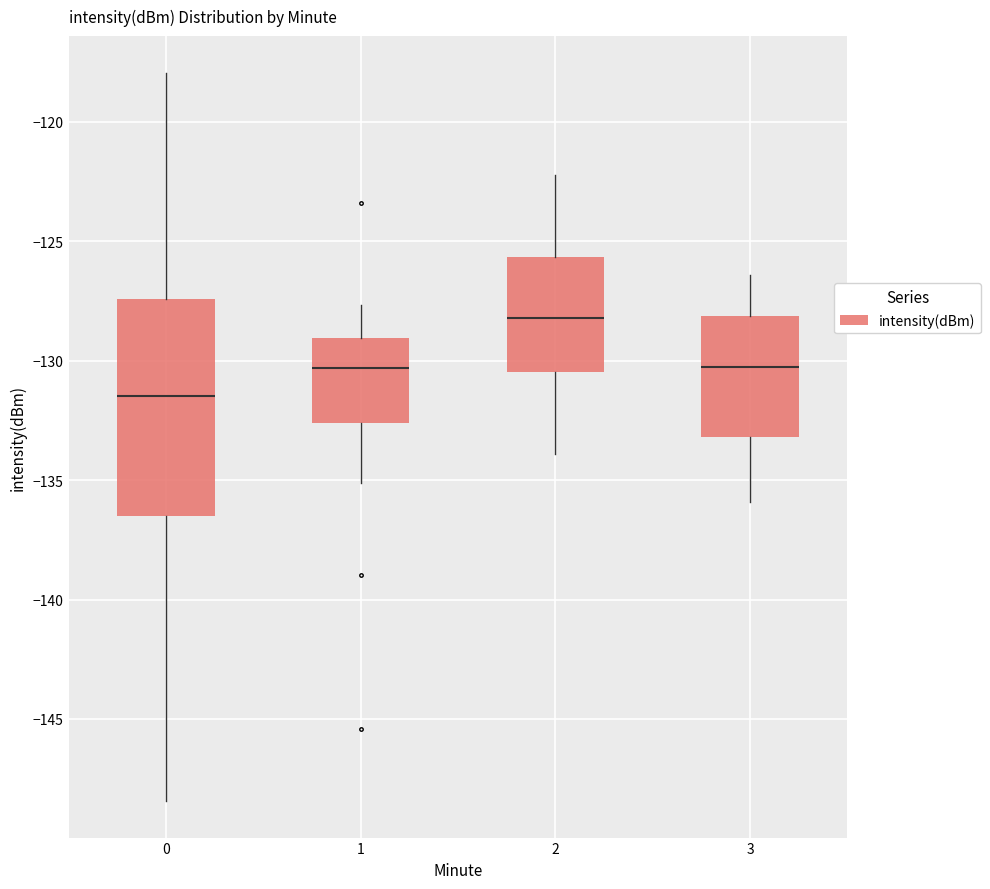

Which box has the lowest median line?

0